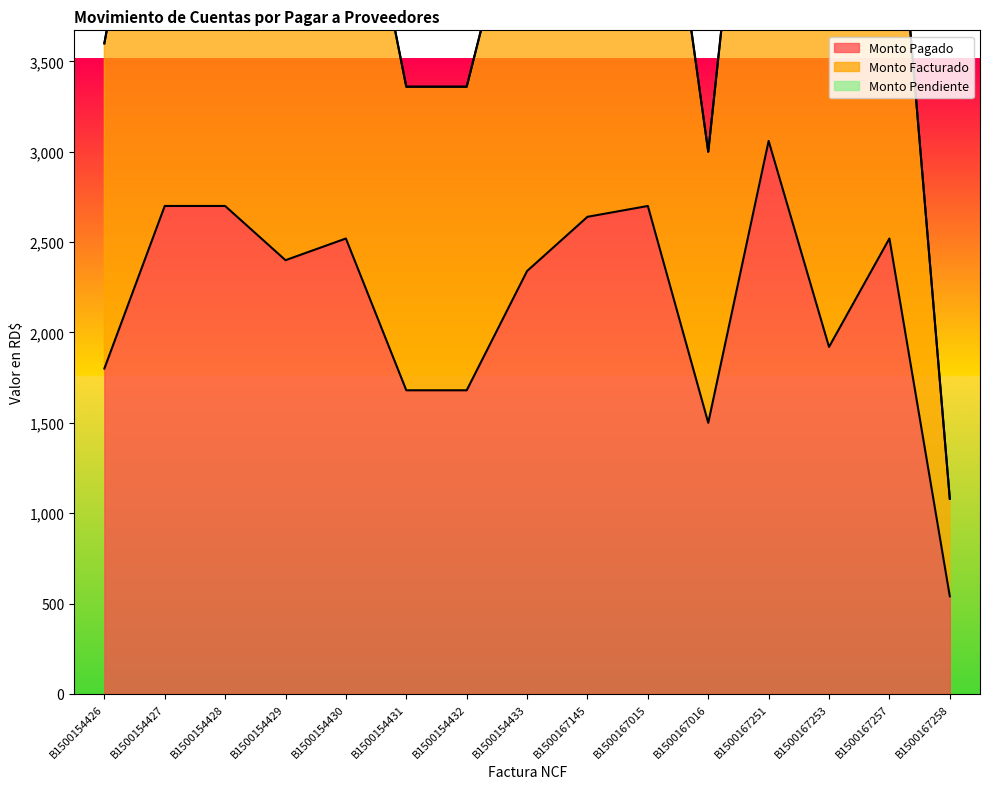

True or false: Monto Pagado has more than 2 points higher than both neighbors.

True